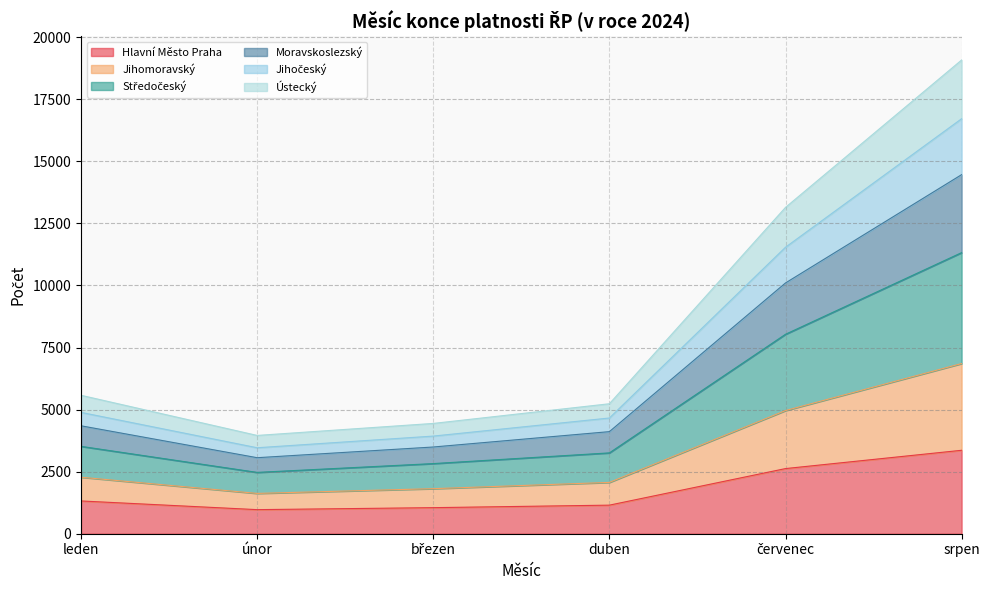

Where is Středočeský nearest to the value 8763?

červenec